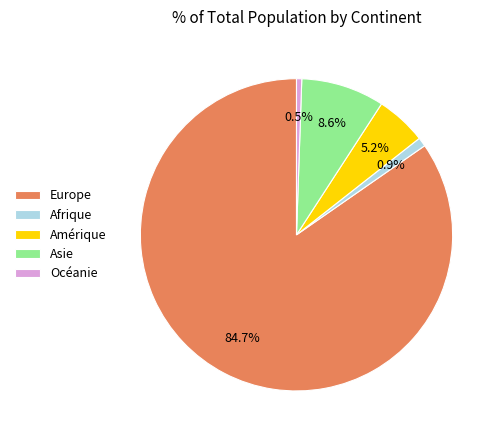

Between Europe and Afrique, which is larger?

Europe